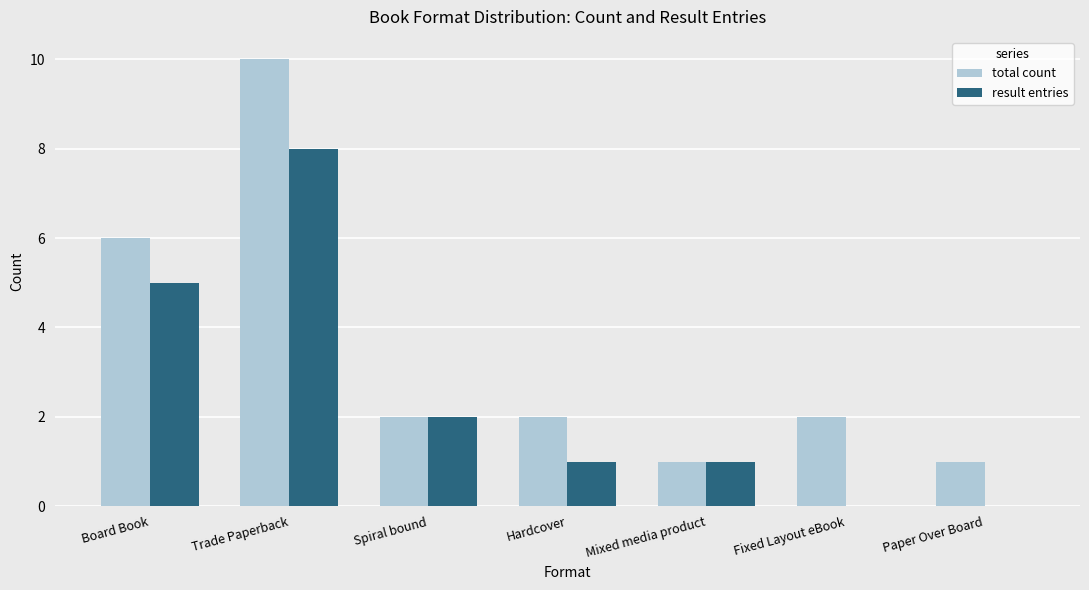

Reading right to left, extract all data points from this chart.

total count: Paper Over Board=1	Fixed Layout eBook=2	Mixed media product=1	Hardcover=2	Spiral bound=2	Trade Paperback=10	Board Book=6
result entries: Paper Over Board=0	Fixed Layout eBook=0	Mixed media product=1	Hardcover=1	Spiral bound=2	Trade Paperback=8	Board Book=5